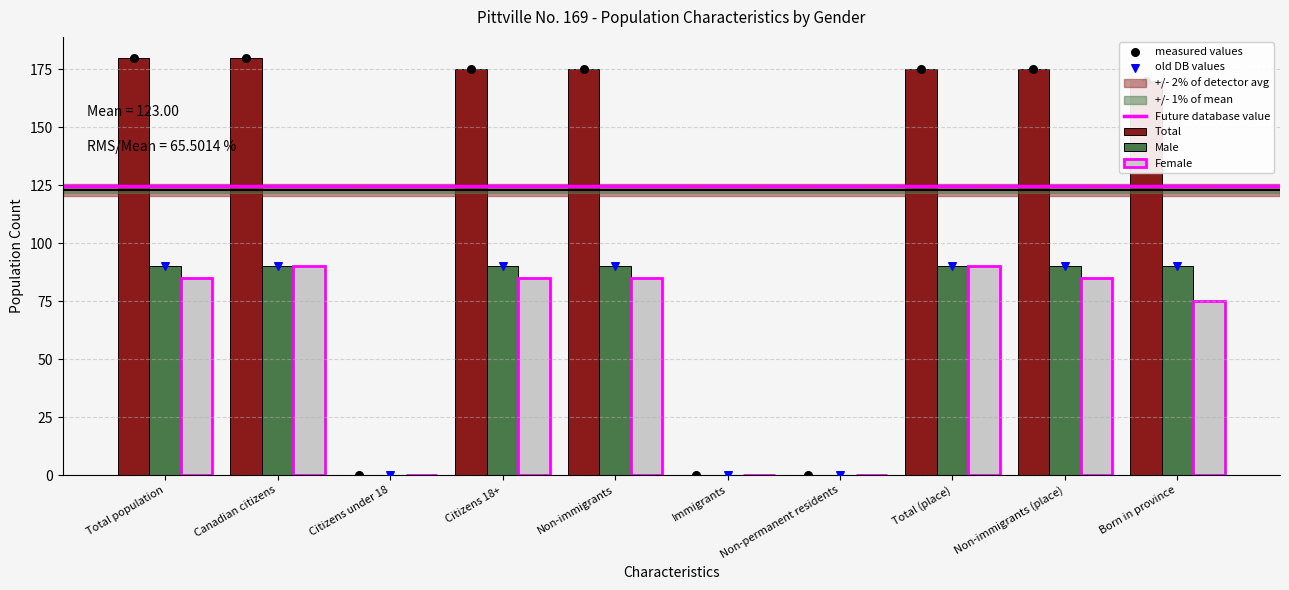

What is the total value across all series at Non-immigrants?

350